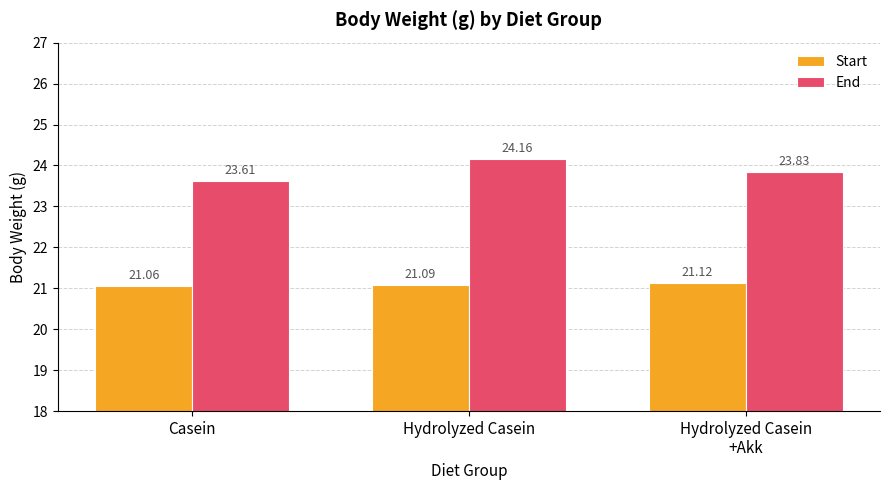

At which label is Start closest to 21?

Casein